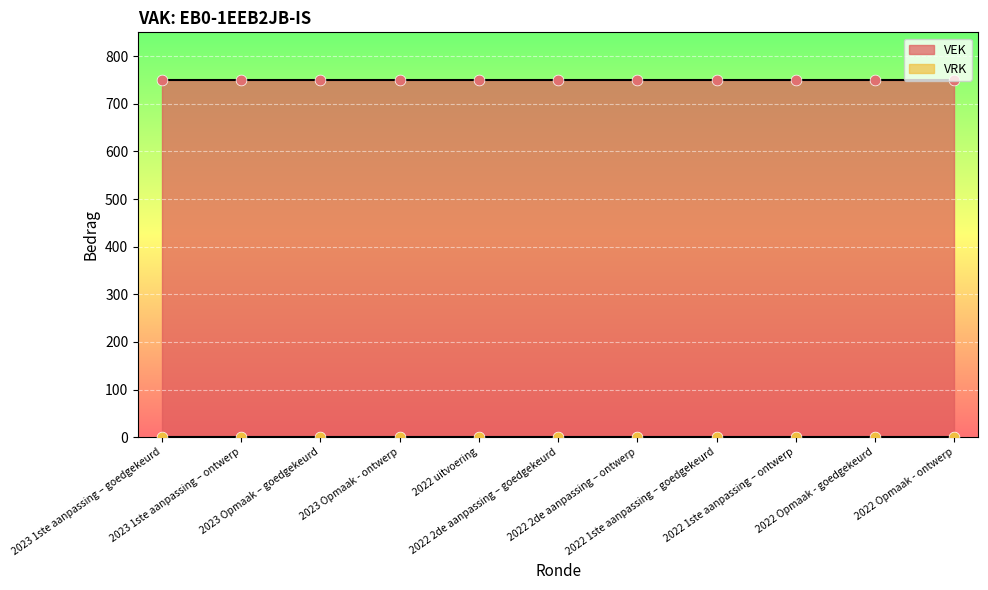

Which series reaches the maximum Y coordinate?

VEK